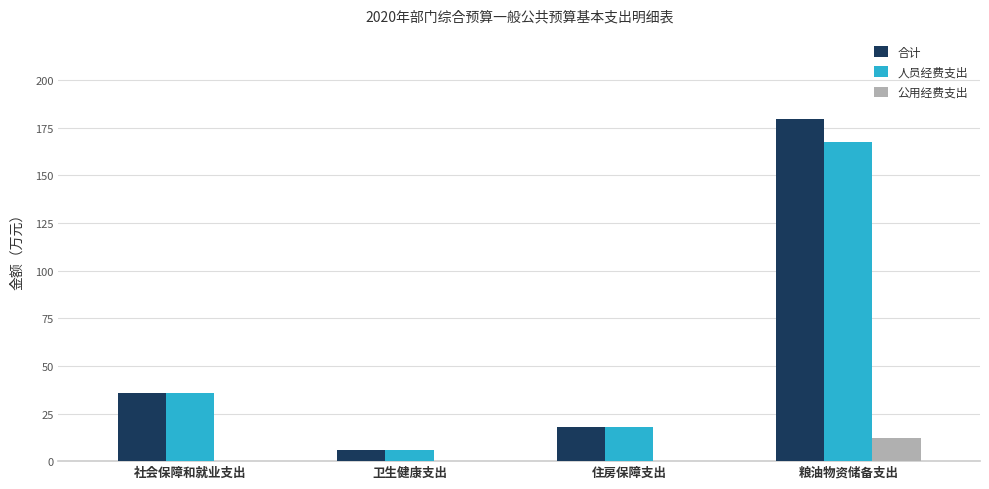

Is it true that 人员经费支出 equals 51.4 at 社会保障和就业支出?

False